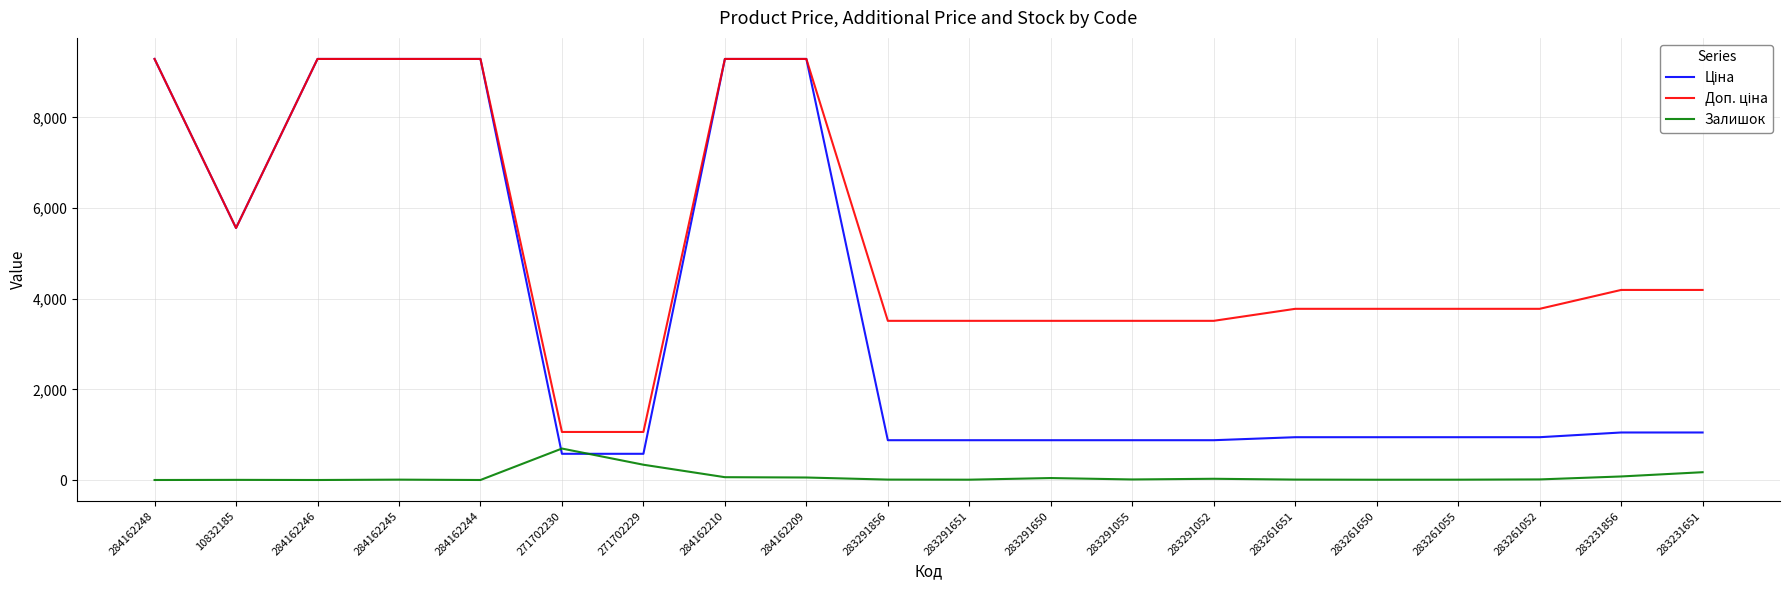

True or false: Залишок has a value of 7.0 at 283291651.

True